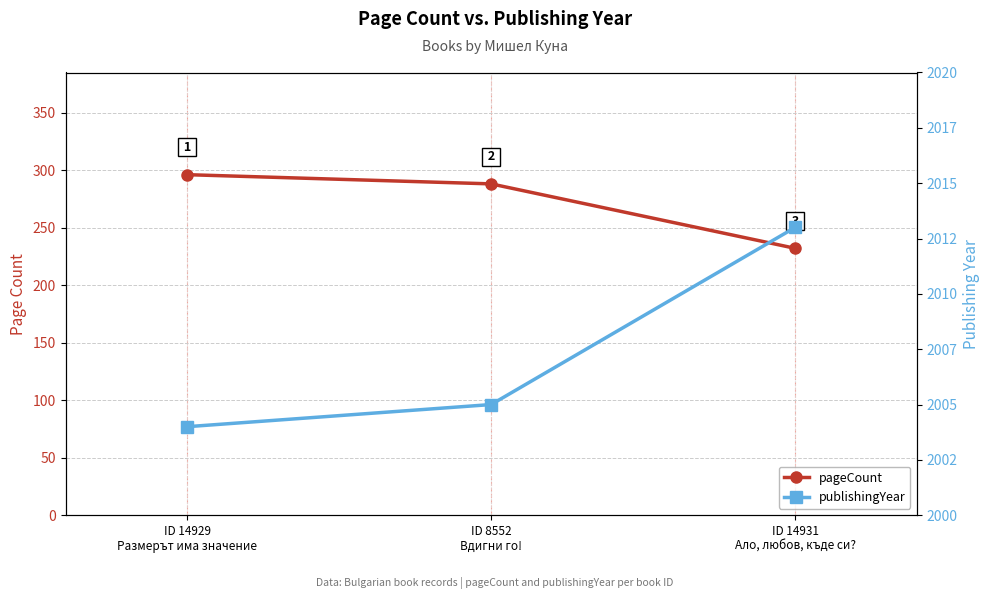

Which category has the lowest value across all series?

ID 14931
Ало, любов, къде си?